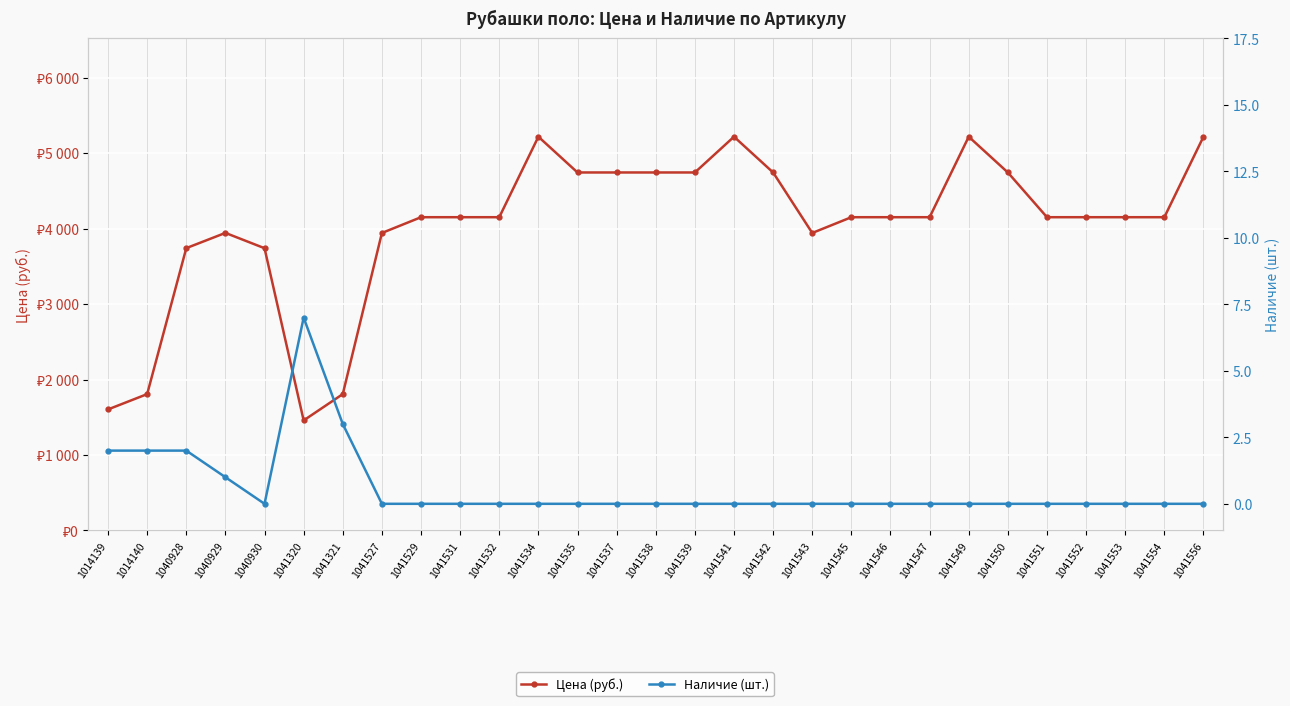

How many categories are shown in the chart?

29